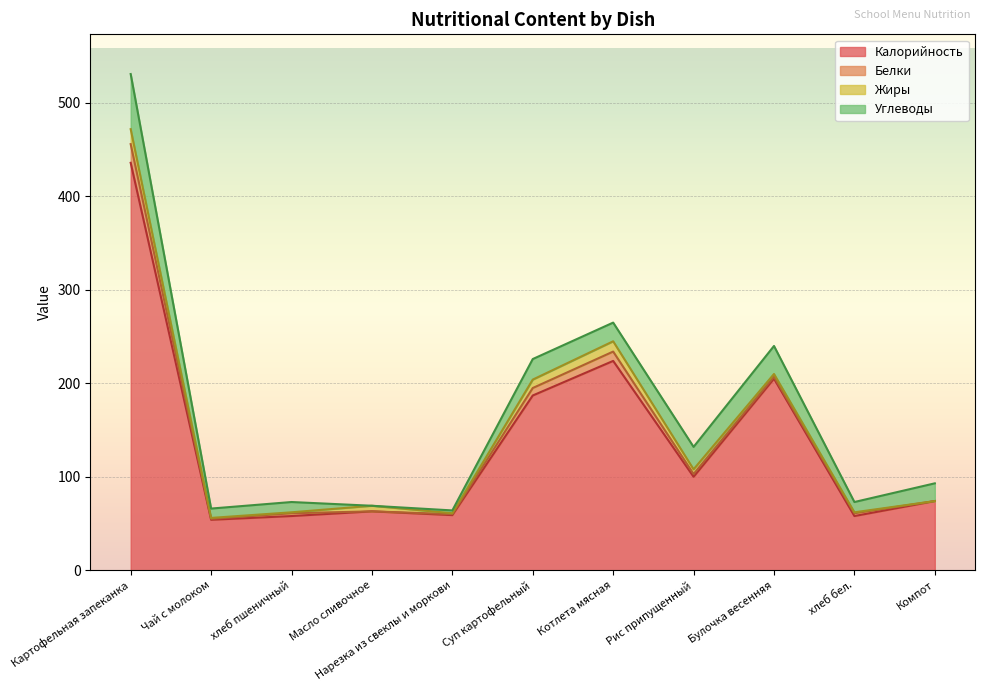

What is the label of the 9th point from the left?

Булочка весенняя